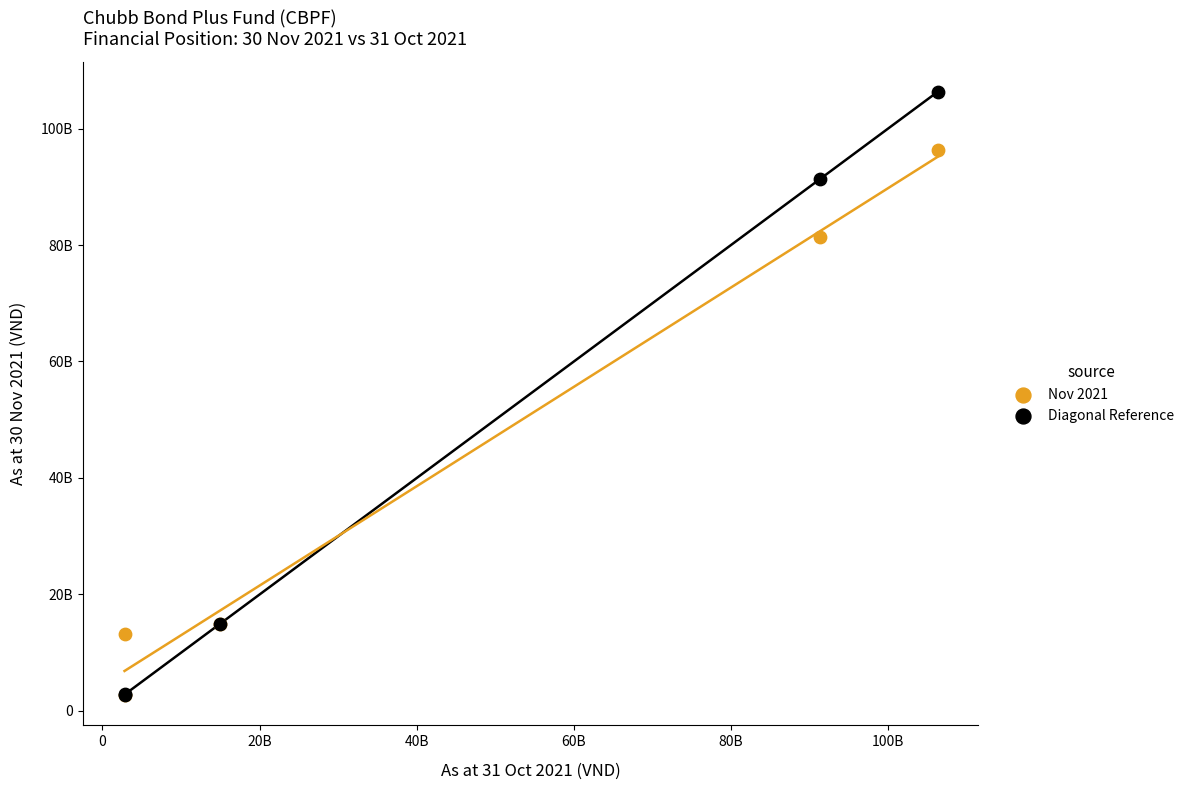

What are all the series names shown in the legend?

Nov 2021, Diagonal Reference